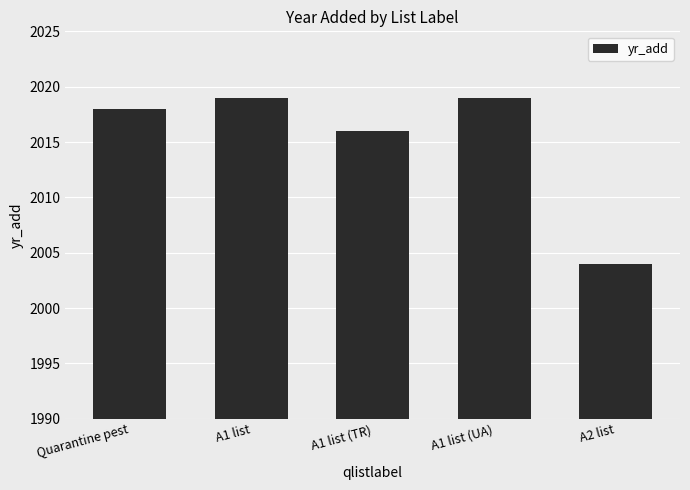

How many series are shown in this chart?

1